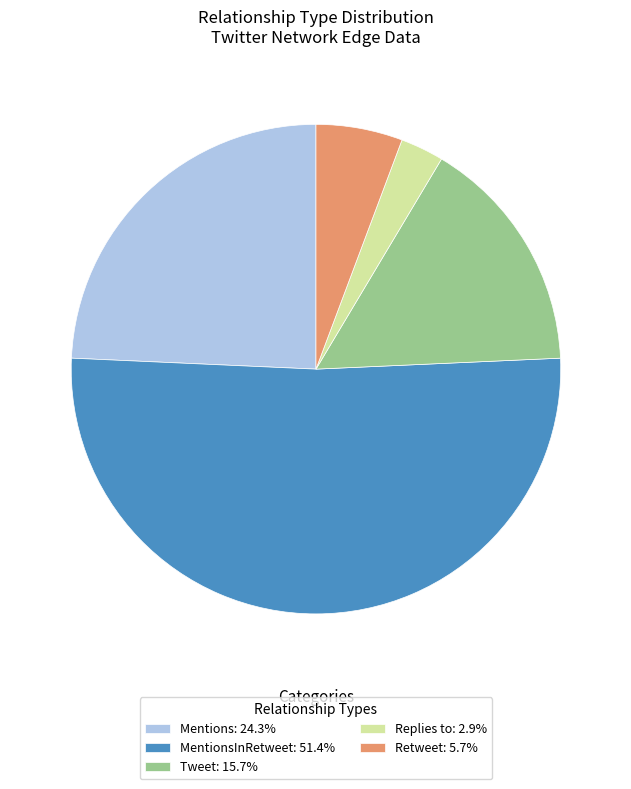

What is the ratio of the value at MentionsInRetweet: 51.4% to the value at Replies to: 2.9%?

18.0